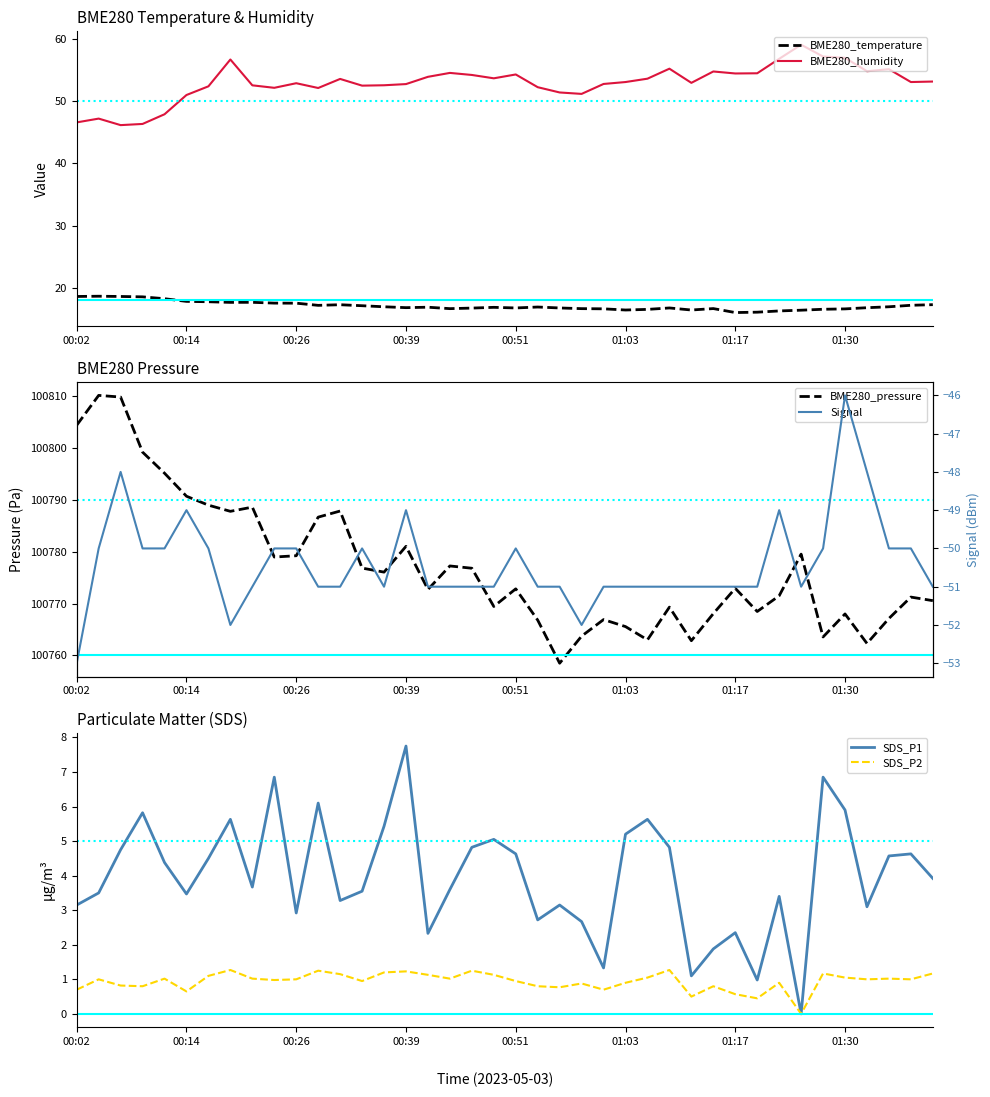

True or false: BME280_humidity has a value of 89.2 at 01:17.

False